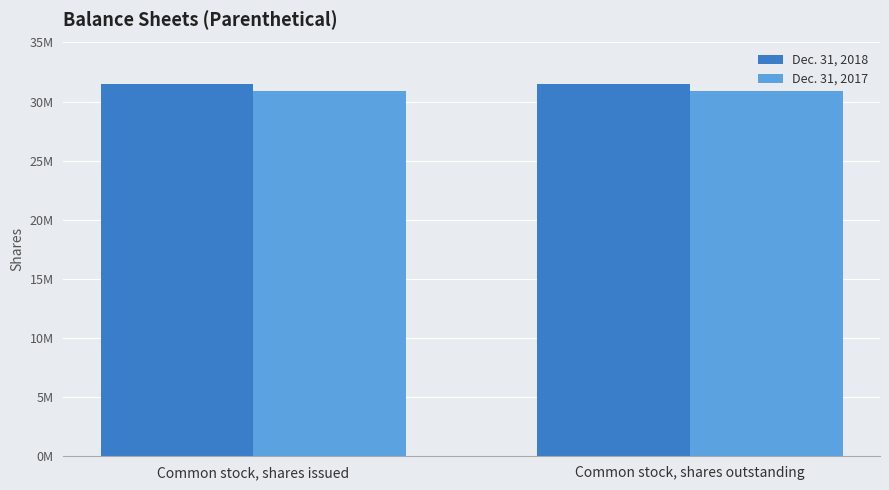

Reading right to left, transcribe all the data shown in this chart.

Dec. 31, 2018: 31449989	31449989
Dec. 31, 2017: 30869205	30869205